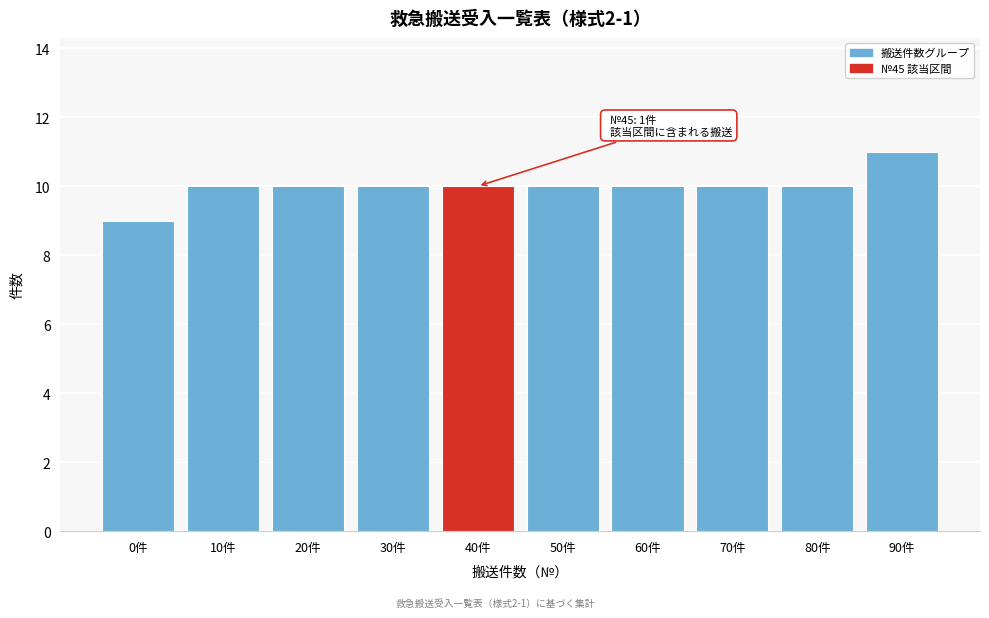

Reading right to left, what are all the values shown in this chart?

11	10	10	10	10	10	10	10	10	9